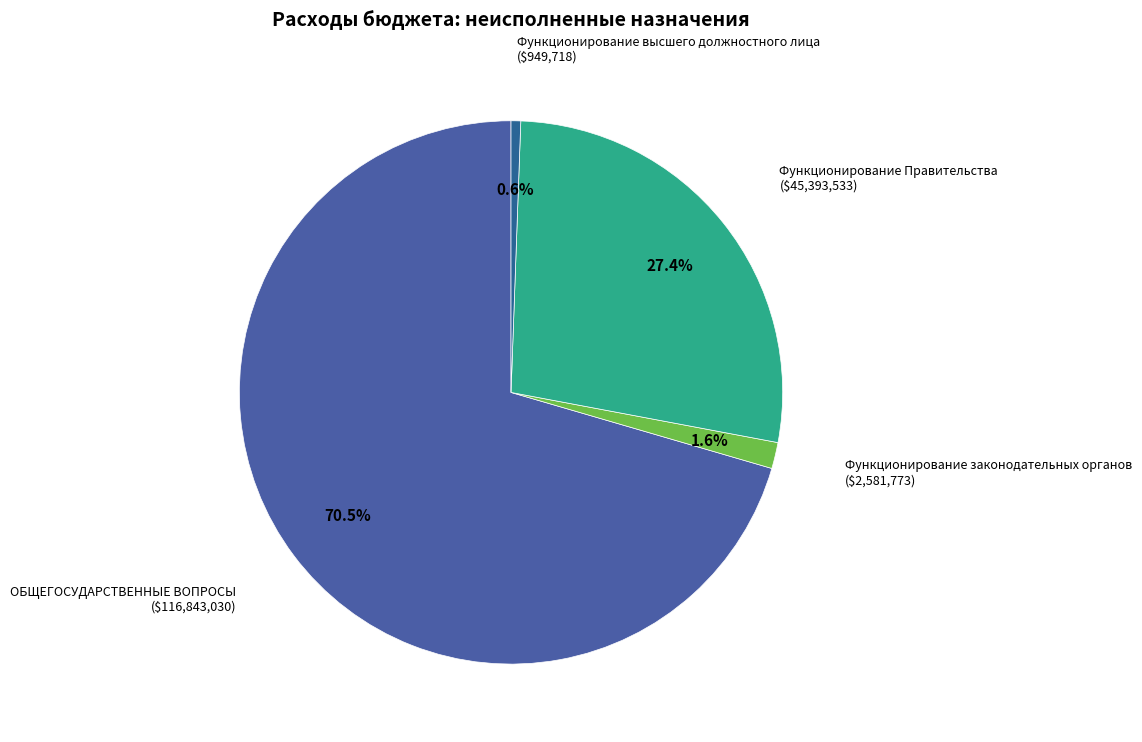

Which slice is the largest?

ОБЩЕГОСУДАРСТВЕННЫЕ ВОПРОСЫ